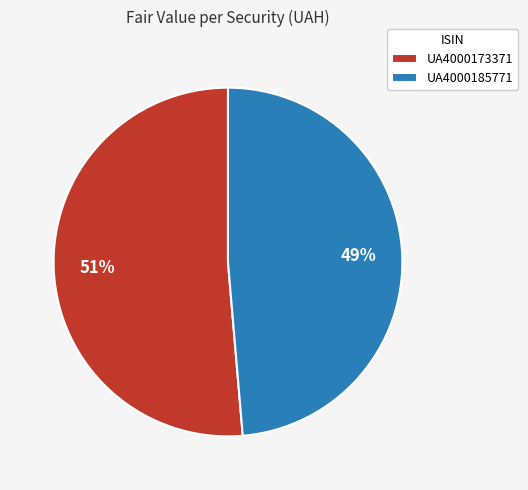

To the nearest percent, what is the combined percentage of UA4000173371 and UA4000185771?

100%